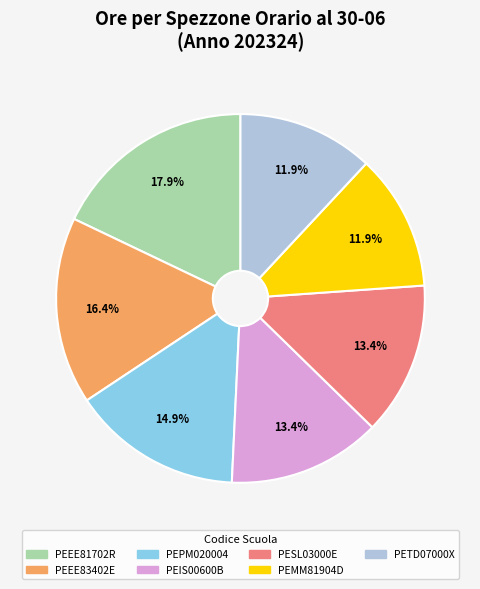

Is PEEE83402E the majority of the pie?

No